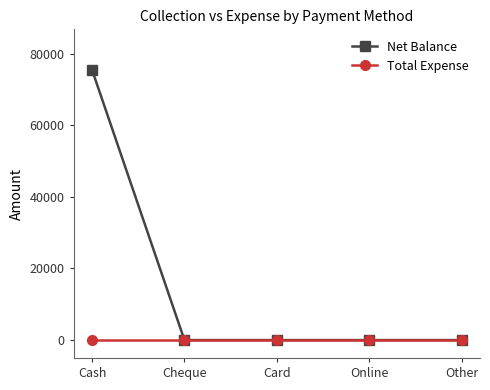

Reading left to right, extract all data points from this chart.

Net Balance: 75498	0	0	0	0
Total Expense: 0	0	0	0	0